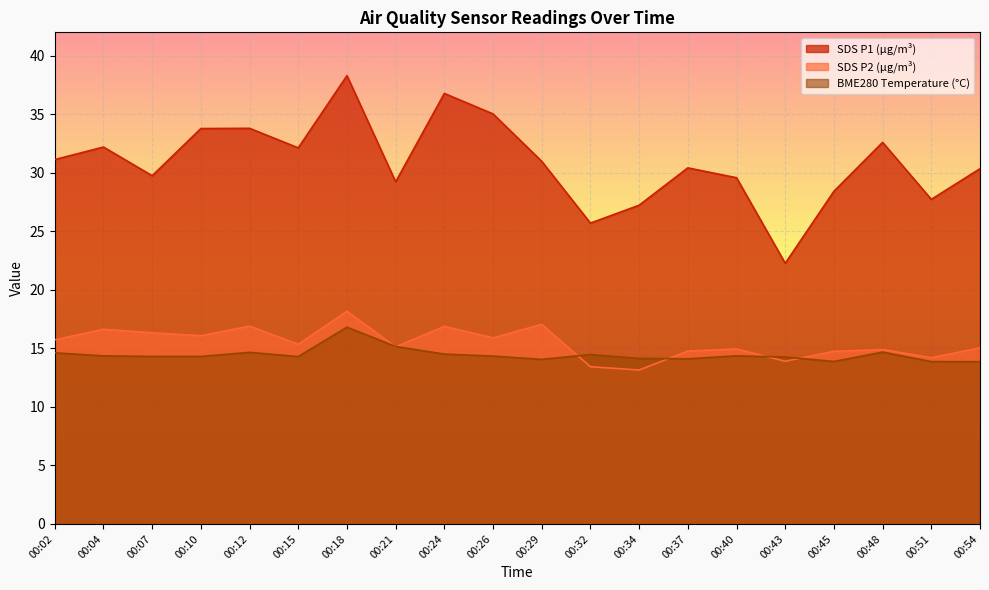

Where do SDS_P2 and BME280_temperature first cross each other?

00:18 and 00:21